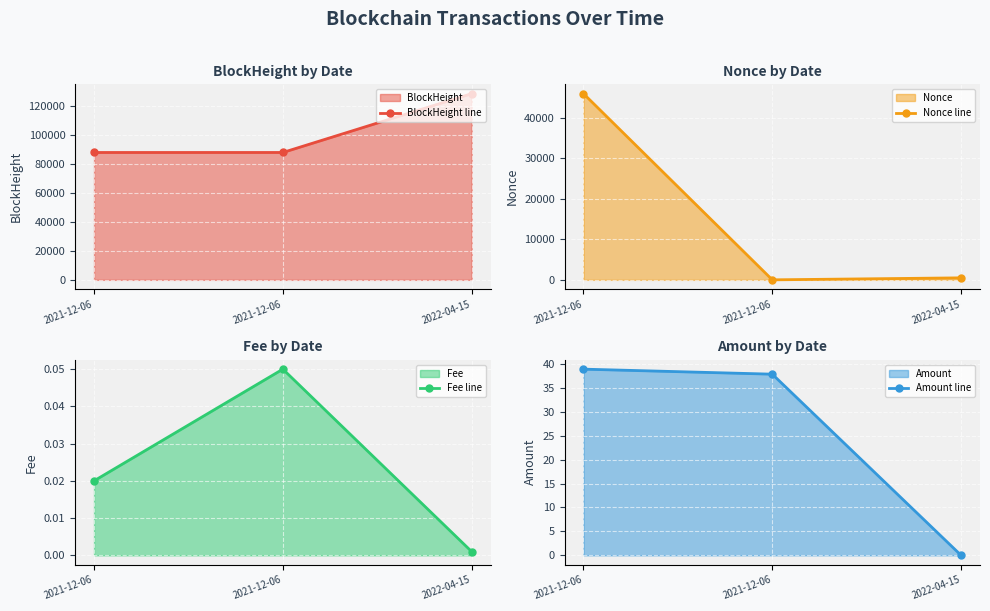

Reading left to right, extract all data points from this chart.

BlockHeight line: 2021-12-06=87721.0	2021-12-06=87726.0	2022-04-15=128251.0
Nonce line: 2021-12-06=45995.0	2021-12-06=0.0	2022-04-15=493.0
Fee line: 2021-12-06=0.0	2021-12-06=0.1	2022-04-15=0.0
Amount line: 2021-12-06=38.9	2021-12-06=37.8	2022-04-15=0.0